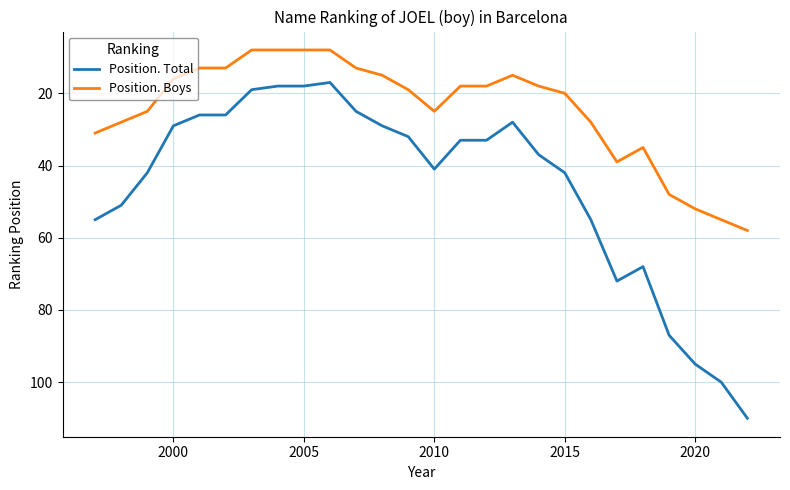

What is the difference between the maximum and minimum values in the Position. Boys series?

50